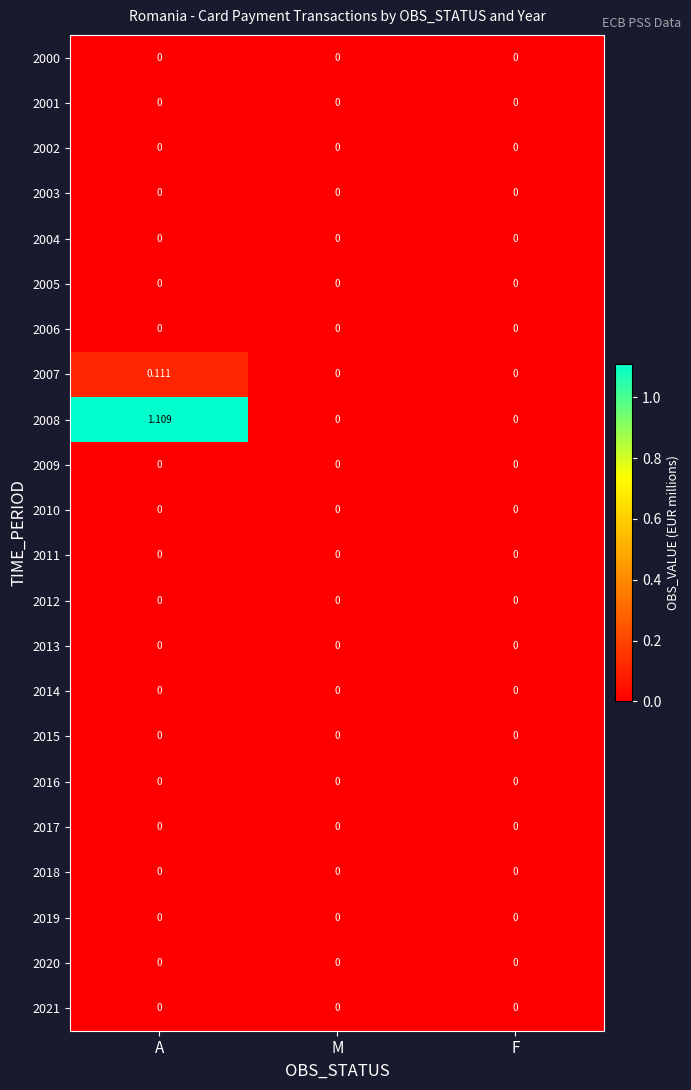

At which category is the sum across all series the highest?

A